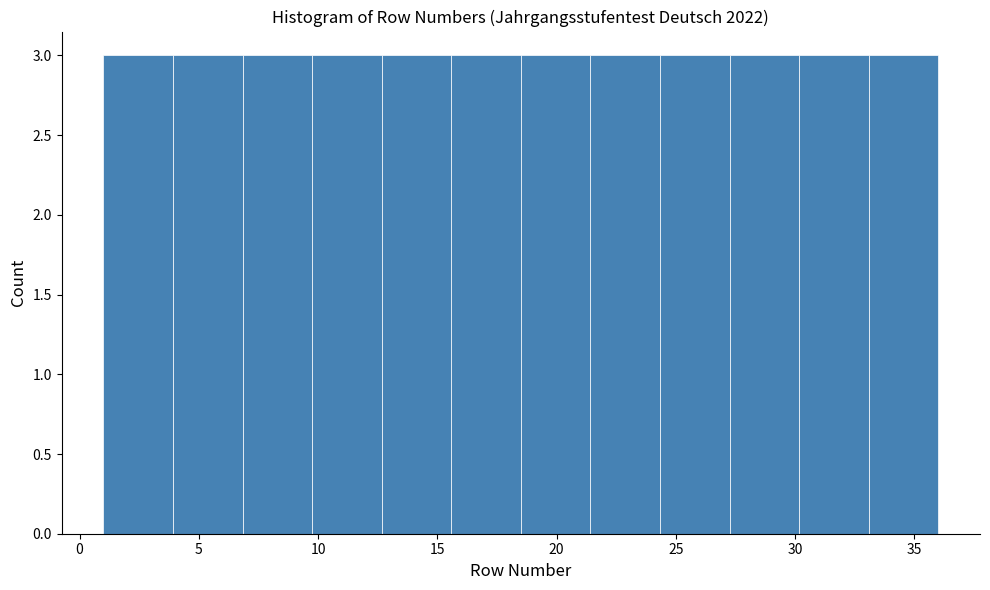

How tall is the bar that spans 1.0 to 4.0 on the x-axis? Neither the bar edges nor the heights are printed on the chart, so give them approximately, as read against the axes.

3